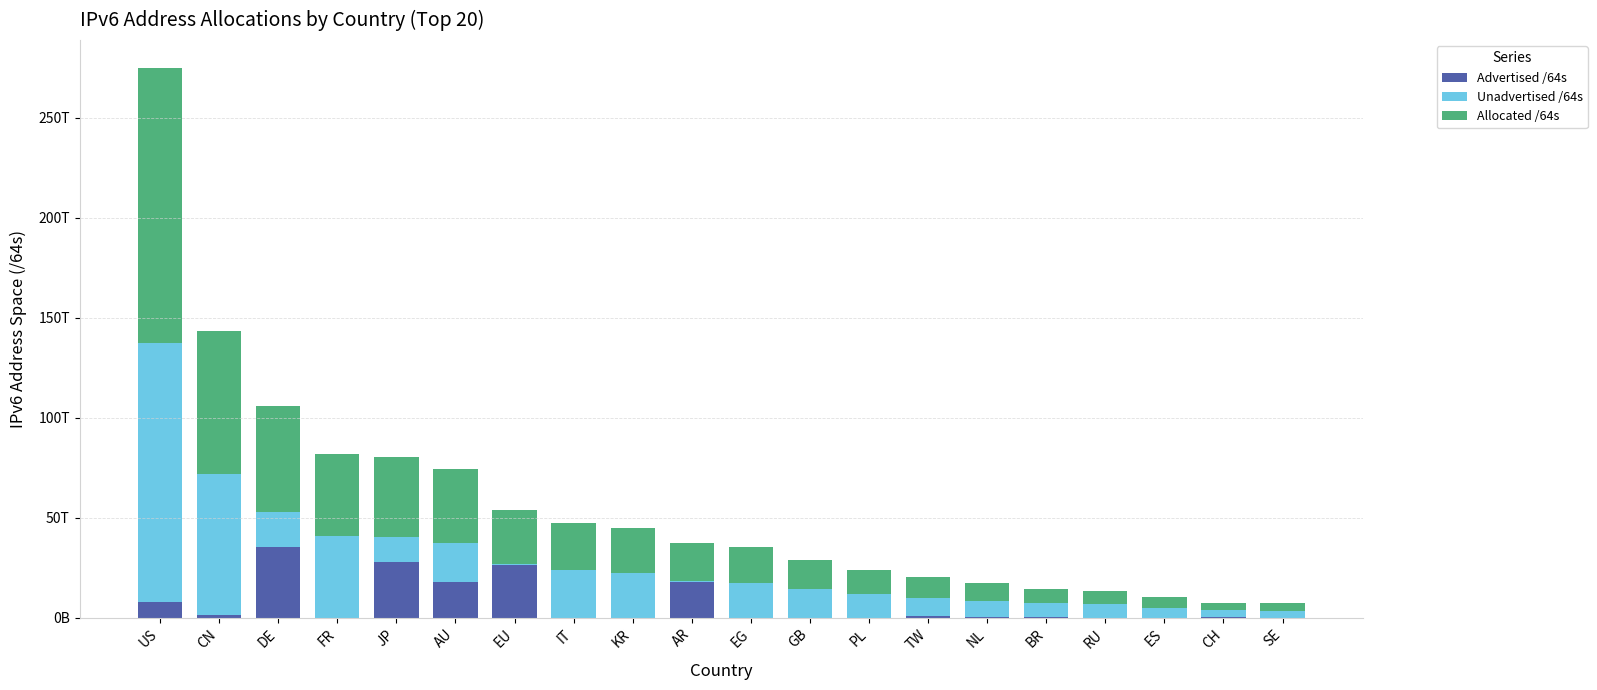

At FR, list the series in order from largest to smallest.

Allocated /64s, Unadvertised /64s, Advertised /64s